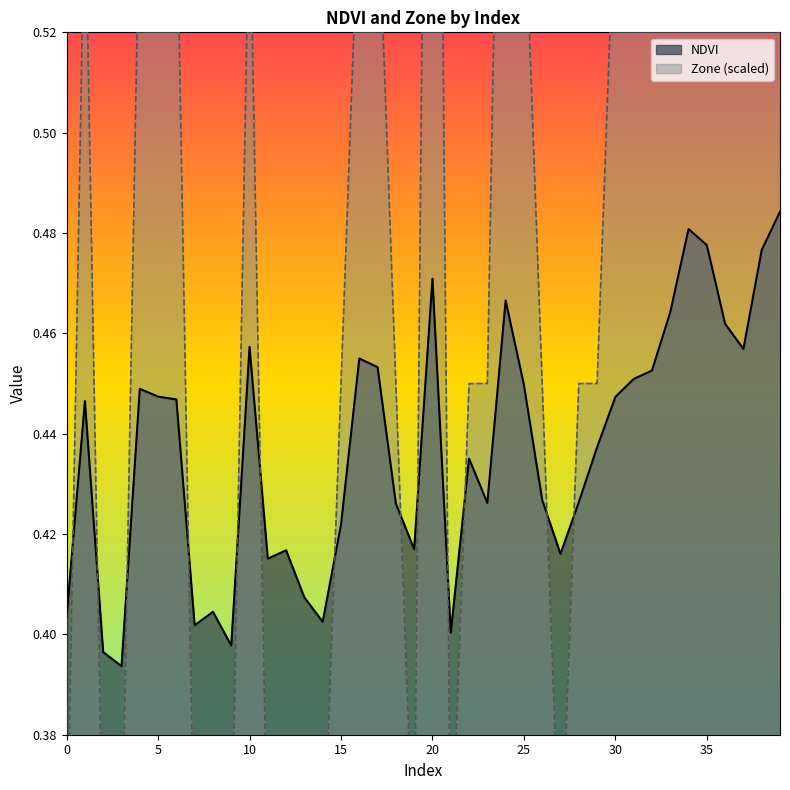

The value of NDVI at 14 is 0.2. True or false?

False